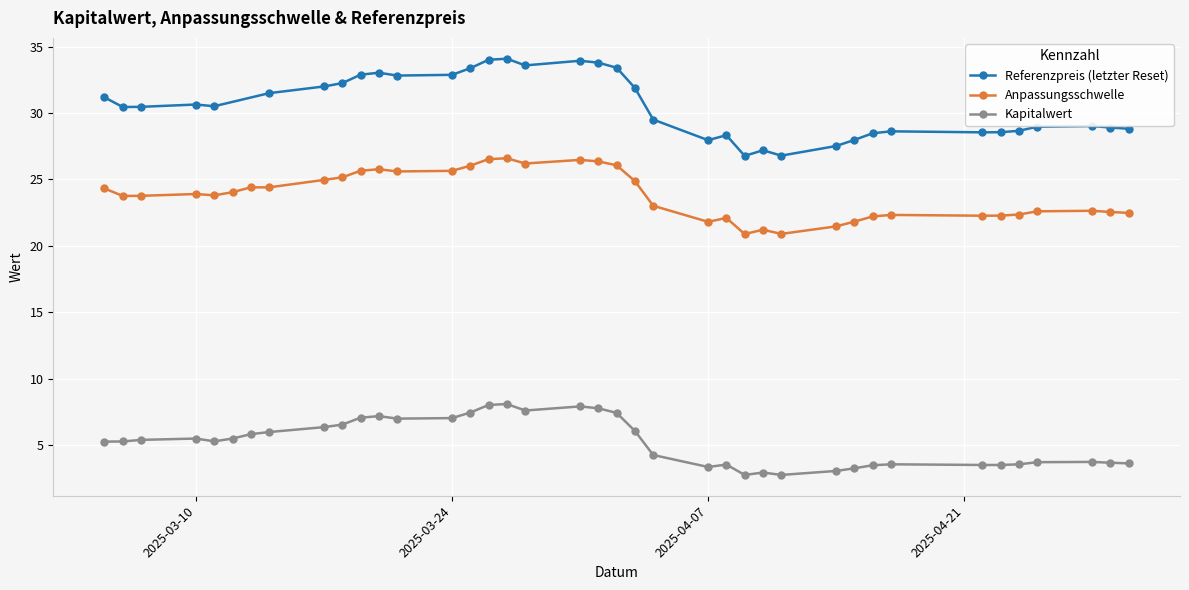

What is the value of the Kapitalwert point at the 28th from the left?

7.2